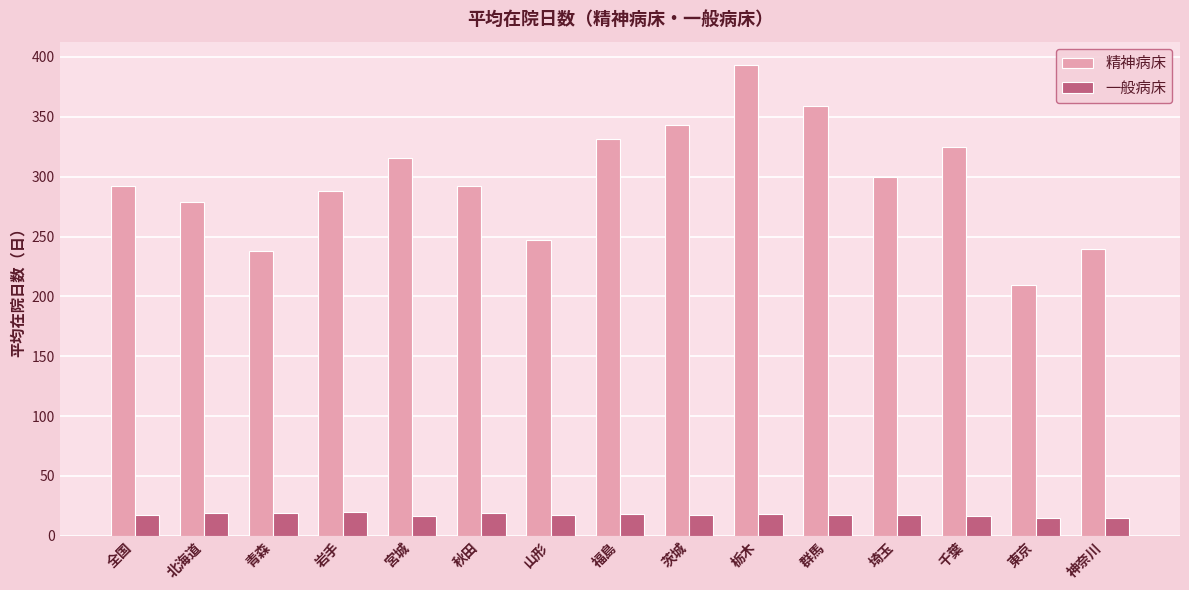

At which label does 精神病床 reach its peak?

栃木